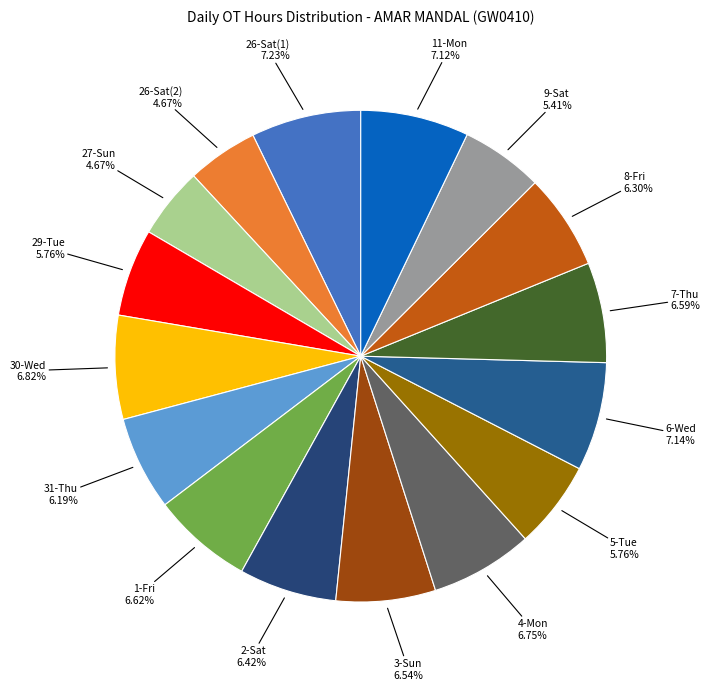

Which slice is the largest?

26-Sat(1)